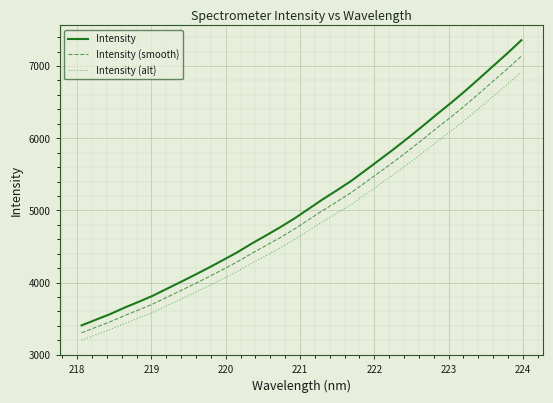

List the series in order of their peak value, lowest first.

Intensity (alt), Intensity (smooth), Intensity